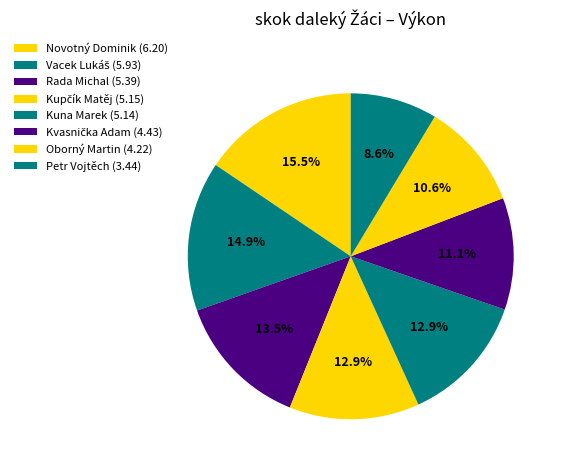

What percentage is the Kuna Marek slice, to the nearest percent?

13%